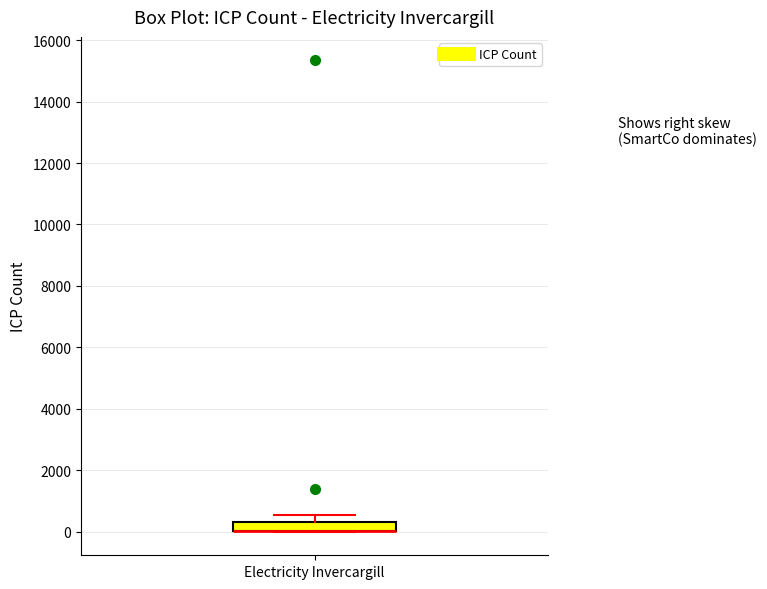

Where is the upper edge of the box for Electricity Invercargill on the y-axis? The values are not printed on the chart, so give them approximately, as read against the axis.

400